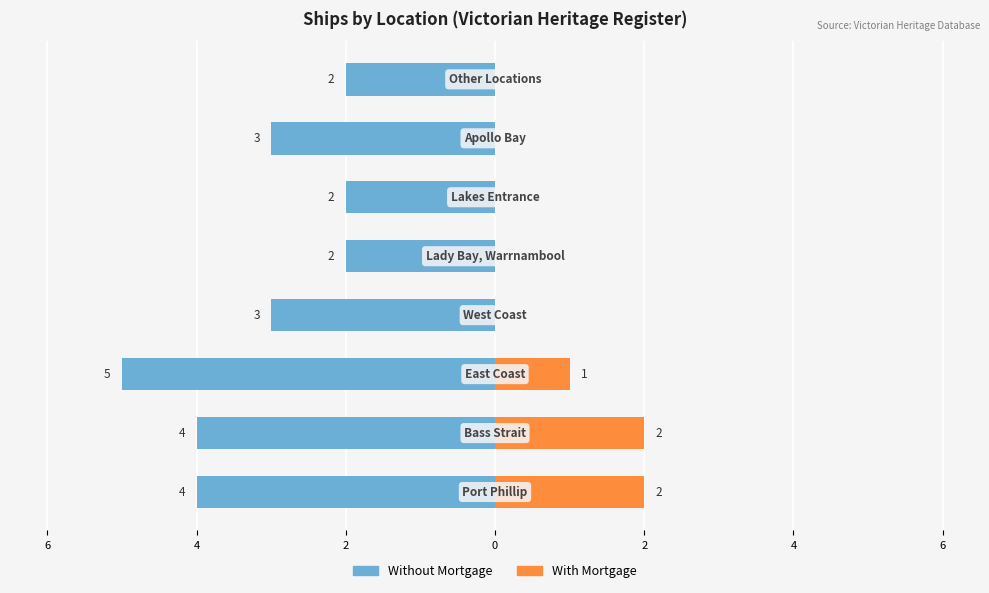

How many positive values does the With Mortgage series have?

3